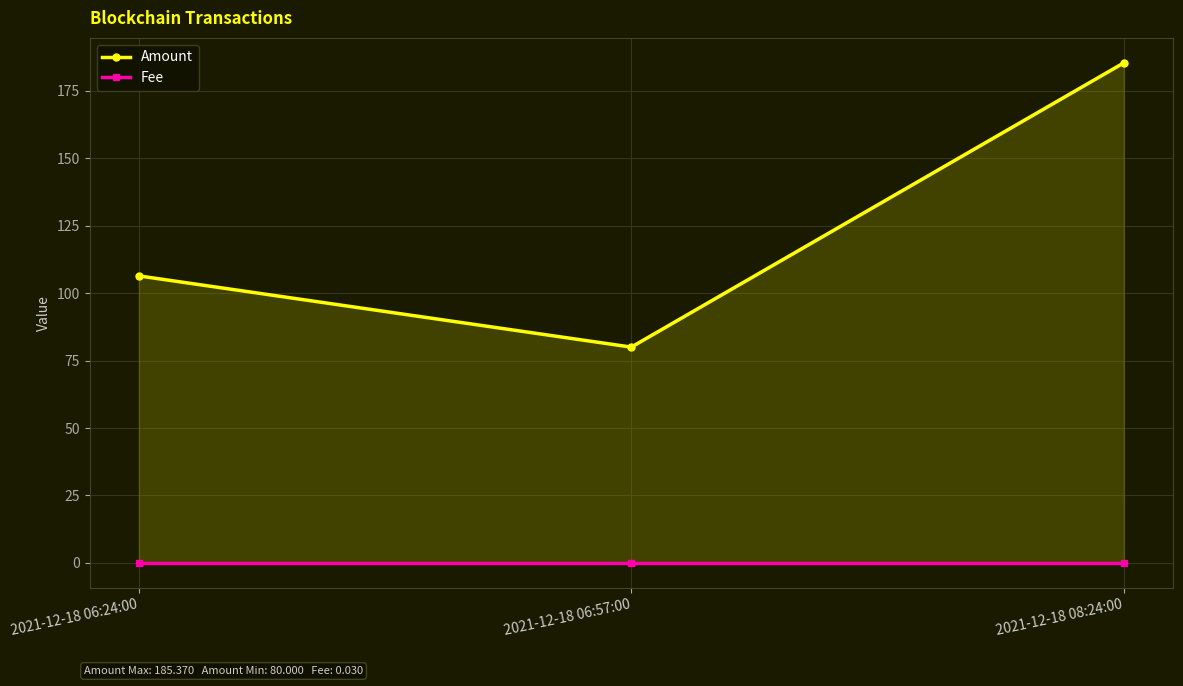

What is the maximum value shown in the chart?

185.4